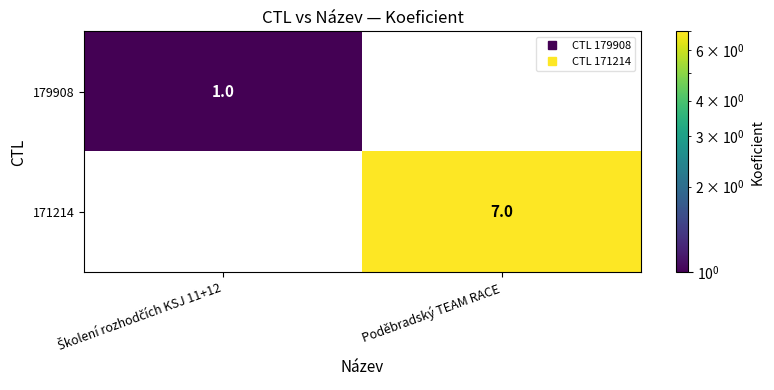

Is it true that 171214 equals 4 at Poděbradský TEAM RACE?

False